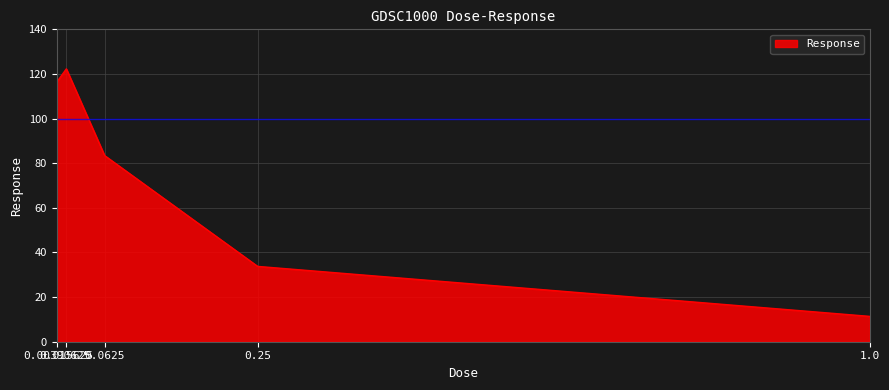

Reading left to right, list all the values displayed in this chart.

0.00390625=116.4	0.015625=122.3	0.0625=83.4	0.25=33.8	1.0=11.4